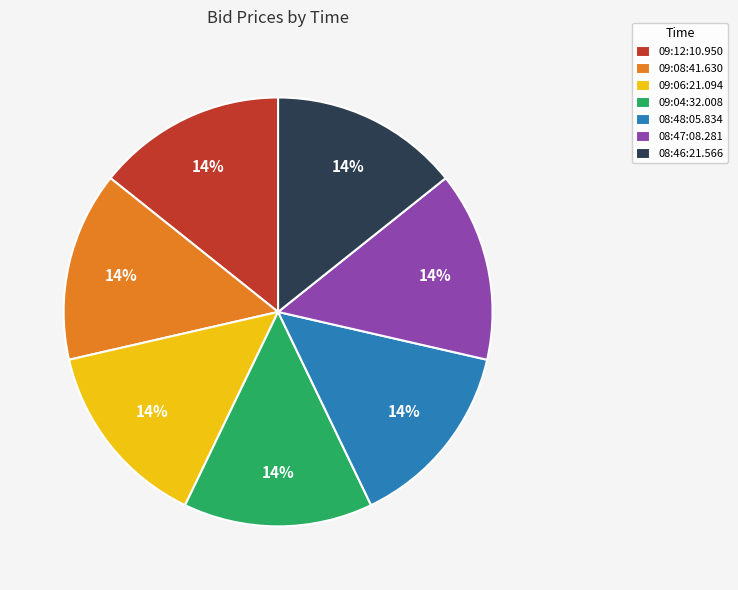

The 08:47:08.281 slice represents 14% of the pie. True or false?

True